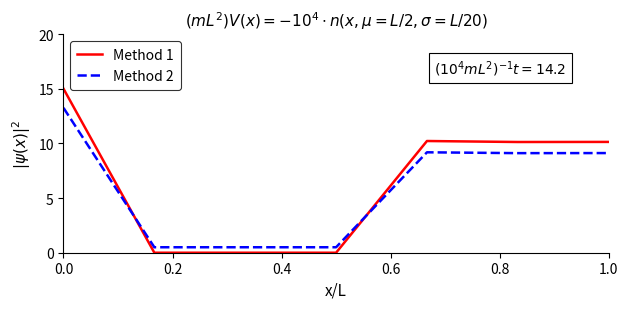

Which series has the largest range (max minus min)?

Method 1